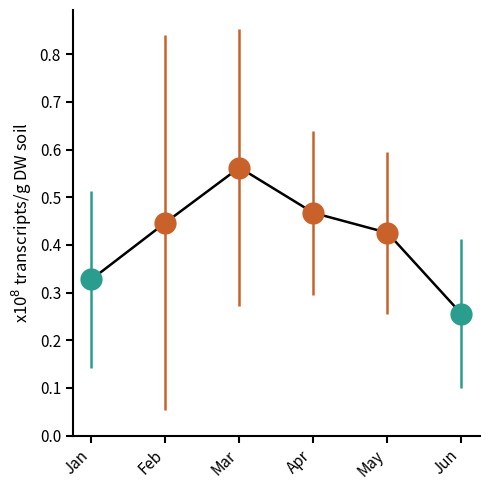

How many times do Jun and Apr cross each other?

1